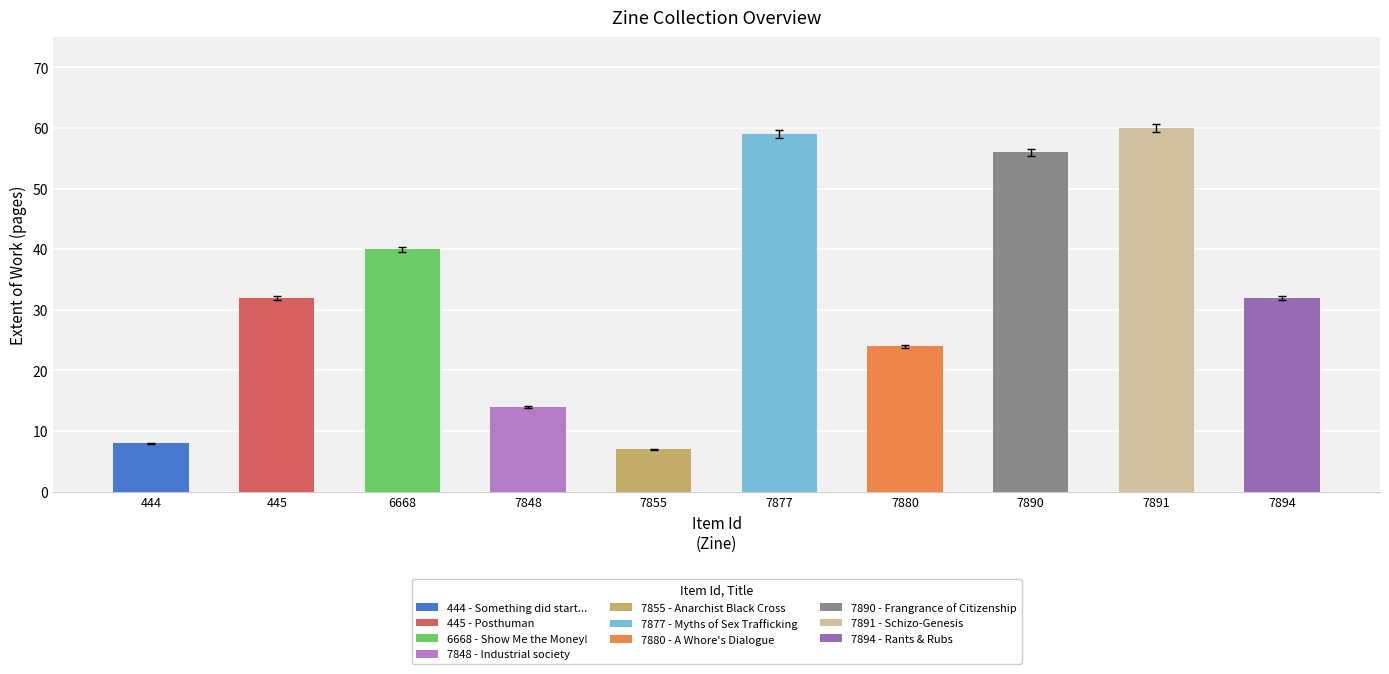

Reading left to right, extract all data points from this chart.

444=8	445=32	6668=40	7848=14	7855=7	7877=59	7880=24	7890=56	7891=60	7894=32